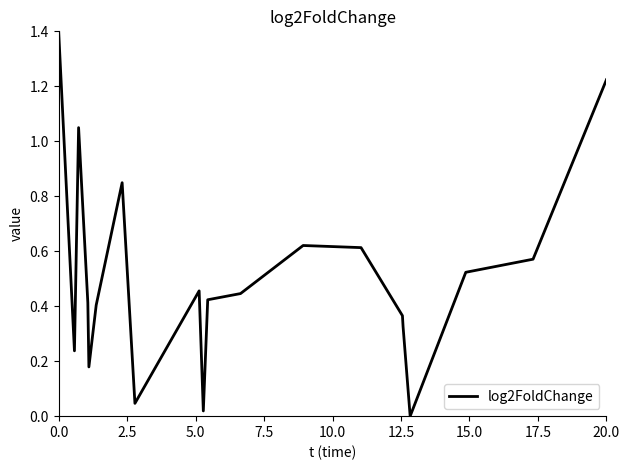

Does the chart display data point markers on the line(s)?

No